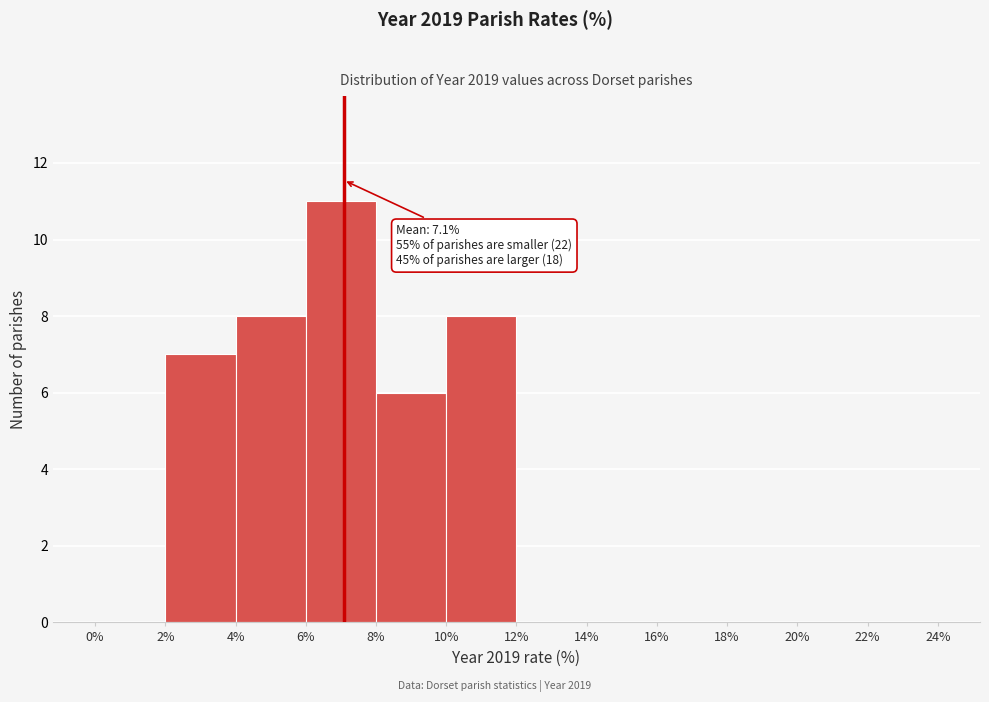

Over which range of the x-axis is the bar tallest?

6% to 8%